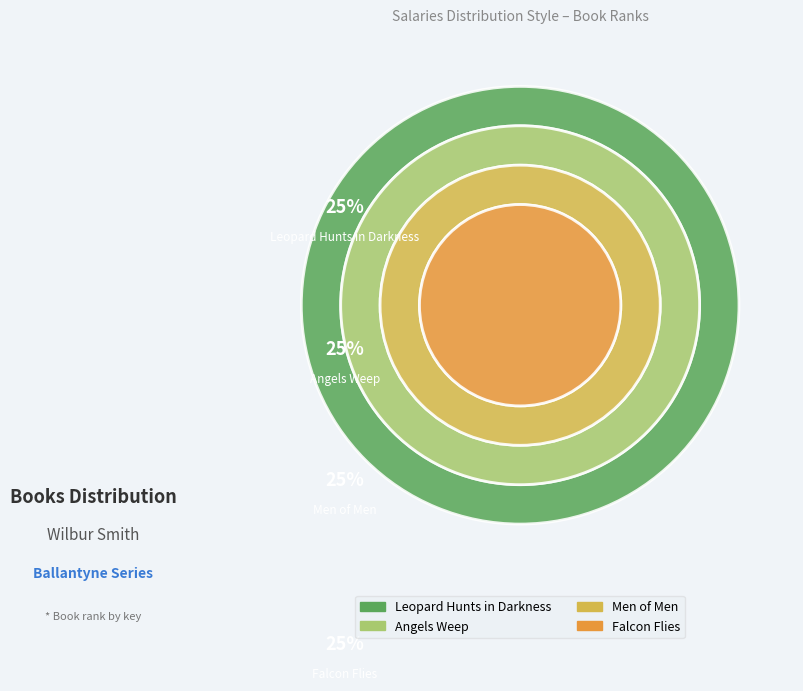

How many slices are in this pie chart?

4